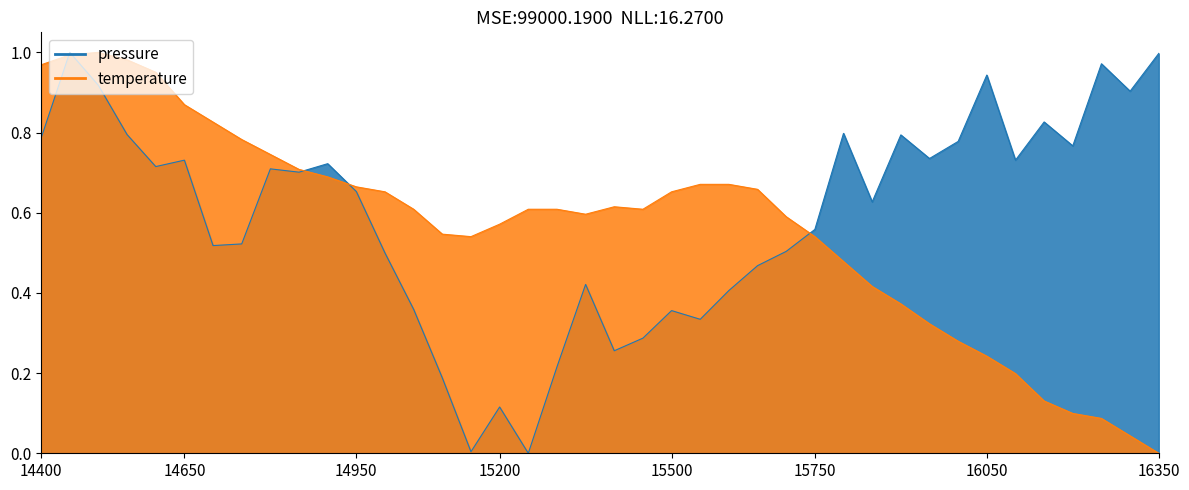

Which series ends up on top after the final intersection of pressure and temperature?

pressure